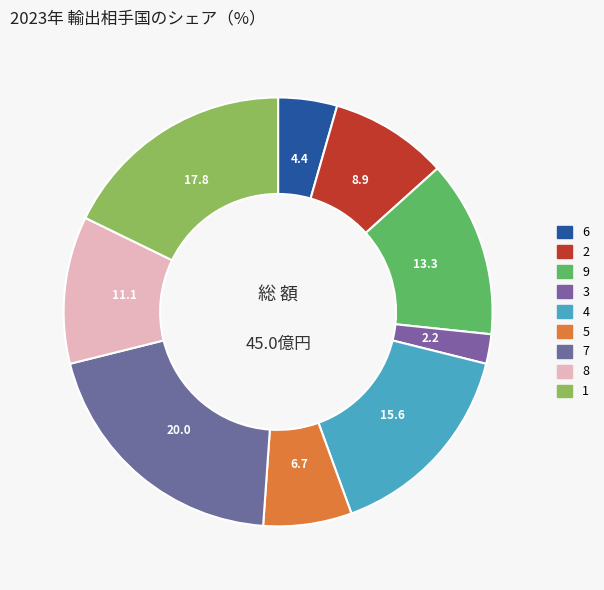

What is the smallest slice in the pie chart?

3